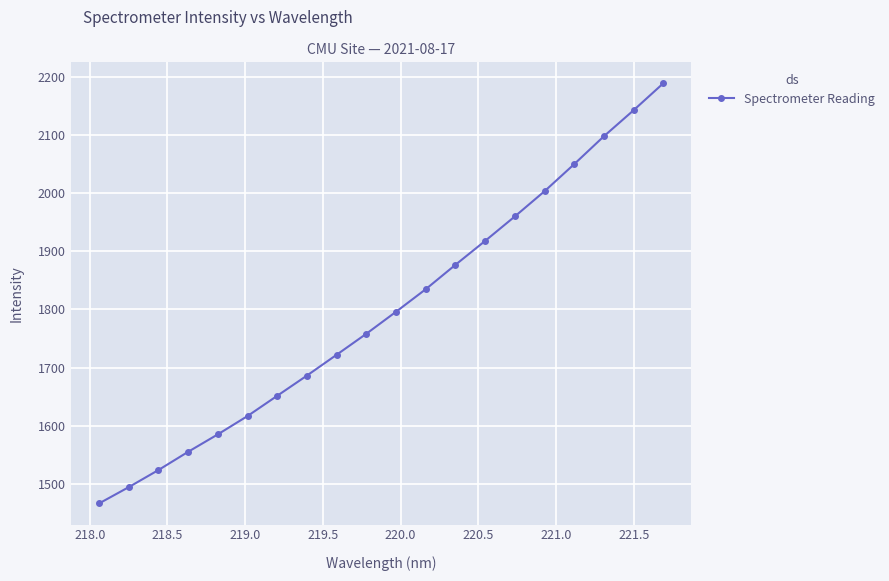

Reading left to right, extract all data points from this chart.

1466.2	1494.3	1523.7	1555.1	1585.1	1616.6	1651.5	1686.3	1722.1	1758.2	1796.1	1834.9	1876.8	1917.9	1960.0	2003.3	2050.0	2097.9	2142.6	2188.9